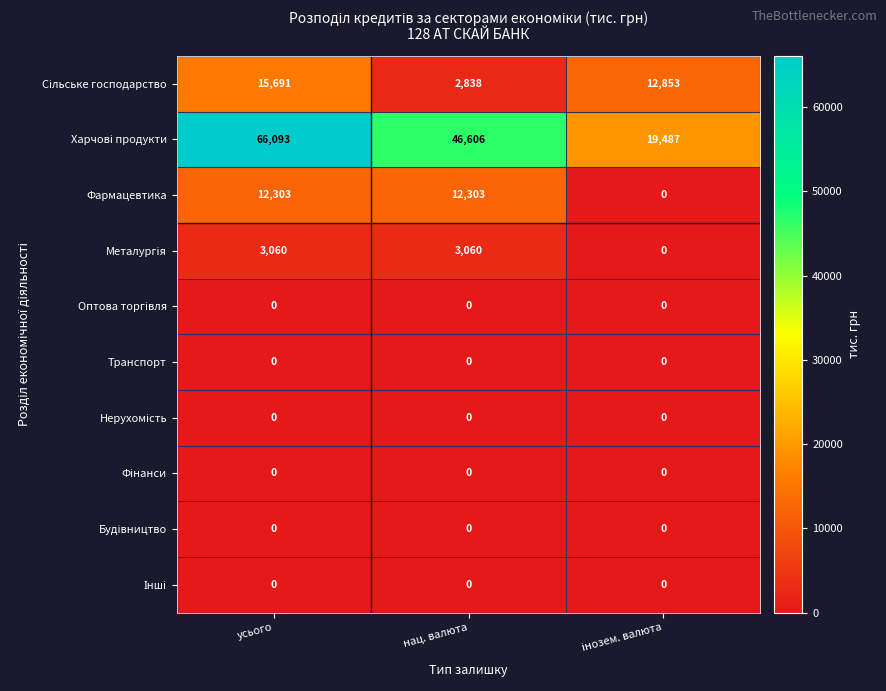

What is the difference between the highest and lowest values at нац. валюта?

46606